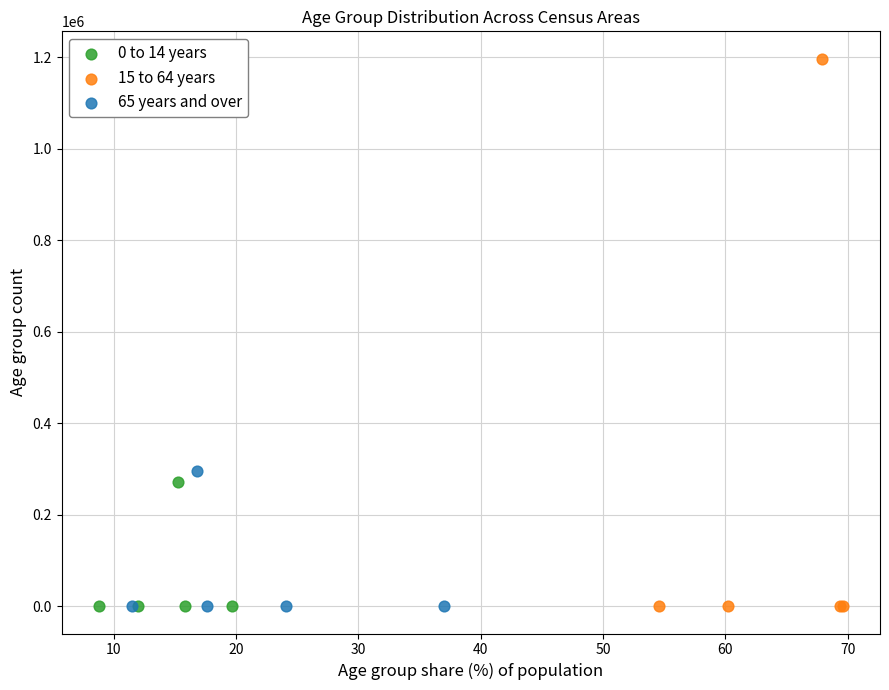

Which series has the widest spread of Y values?

15 to 64 years